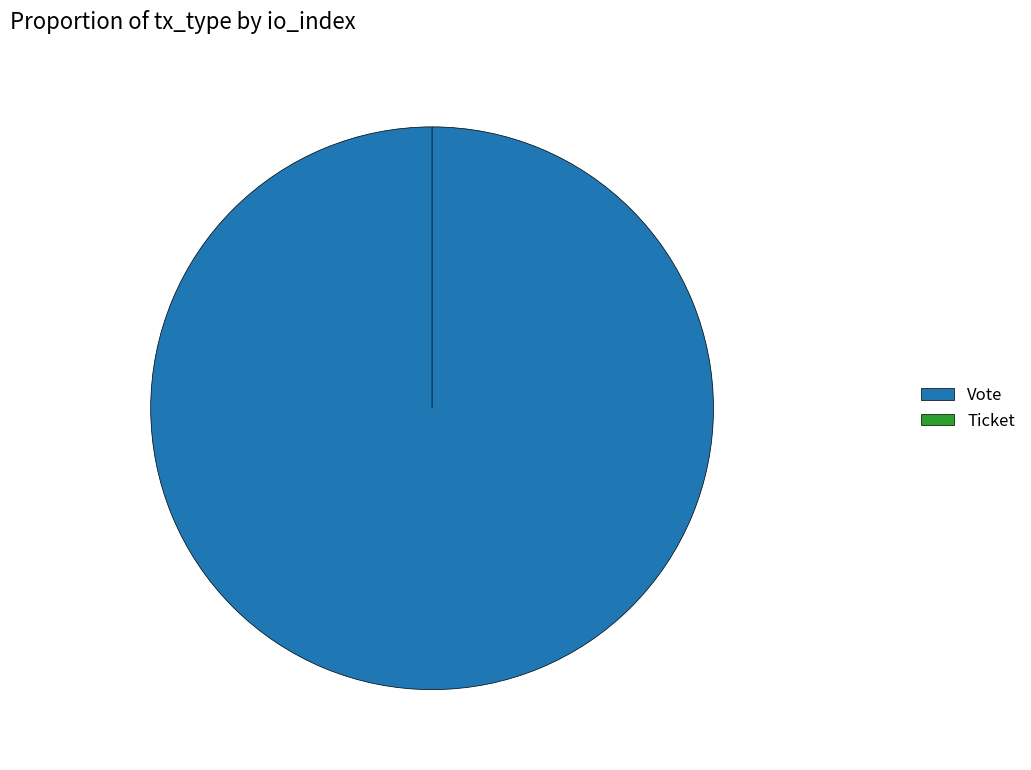

Does any single category account for the majority?

Yes